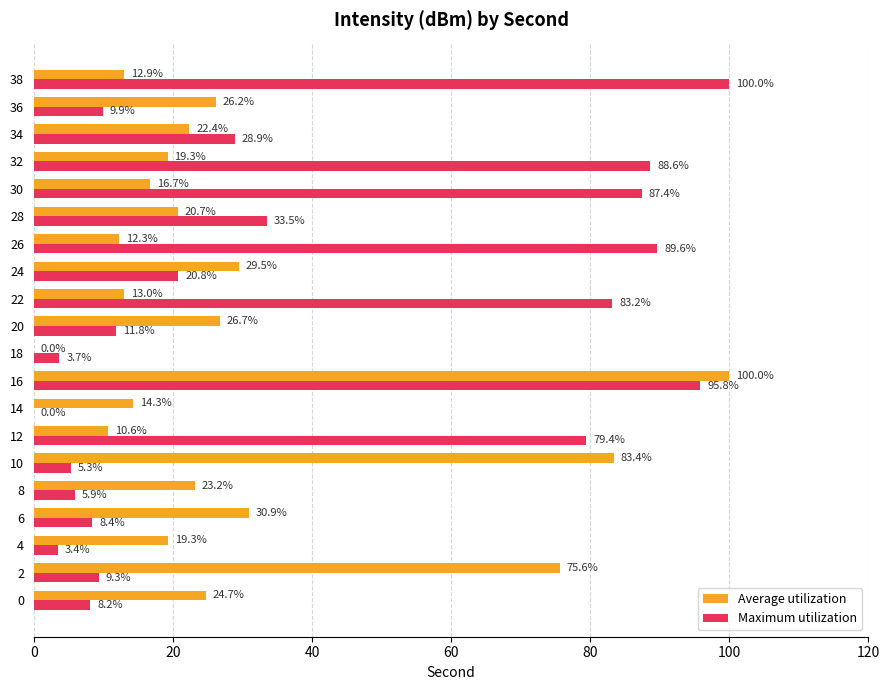

How many positive values does the Average utilization series have?

19